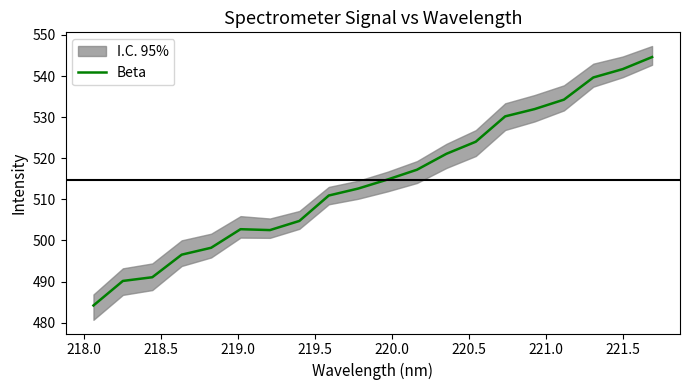

The chart shows a value of 871.8 at 13. True or false?

False